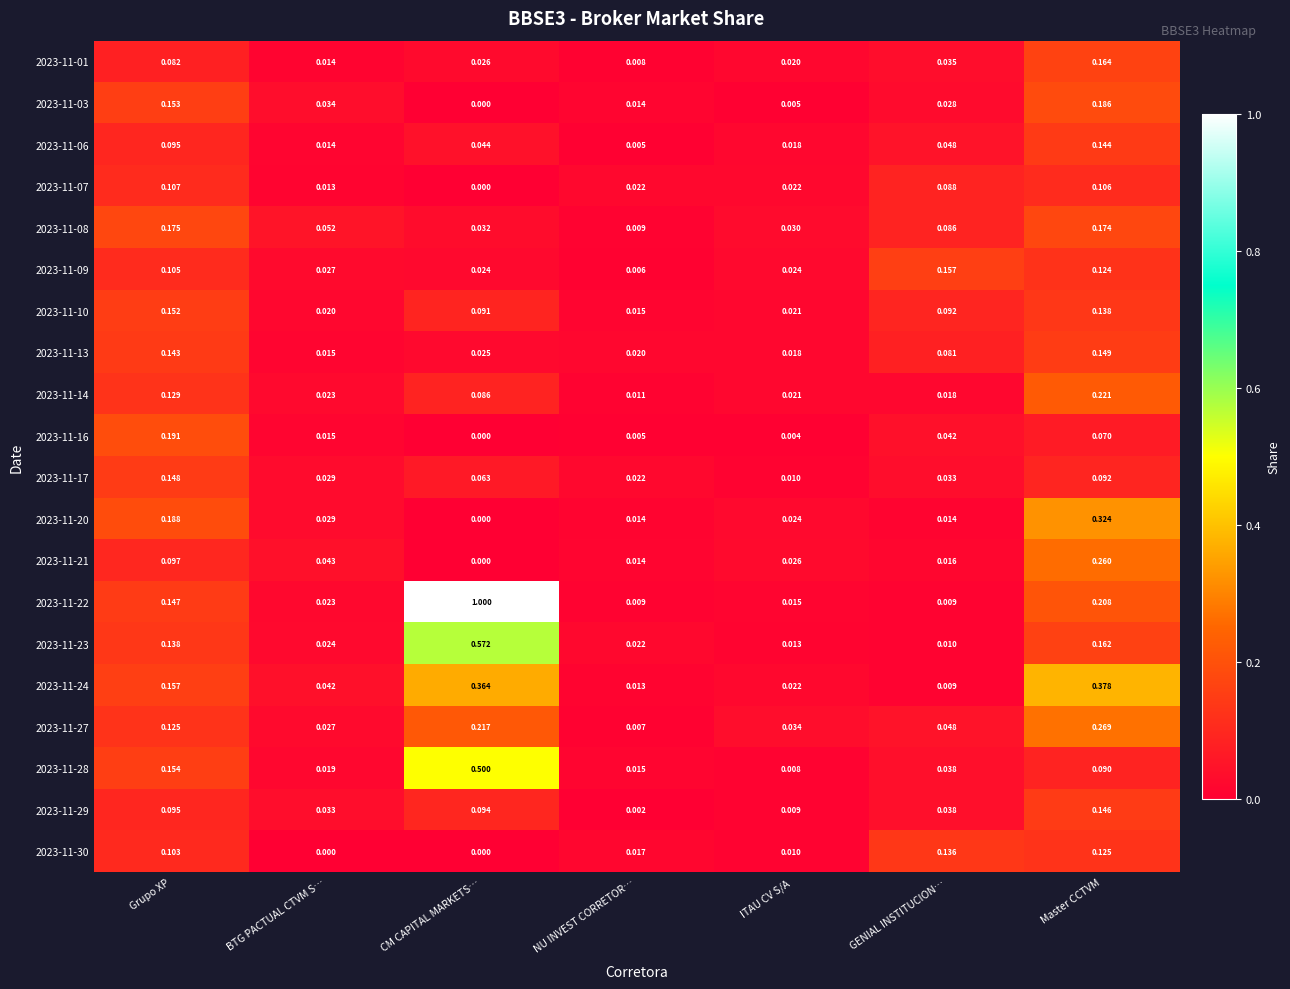

How many data points does each series have?

7